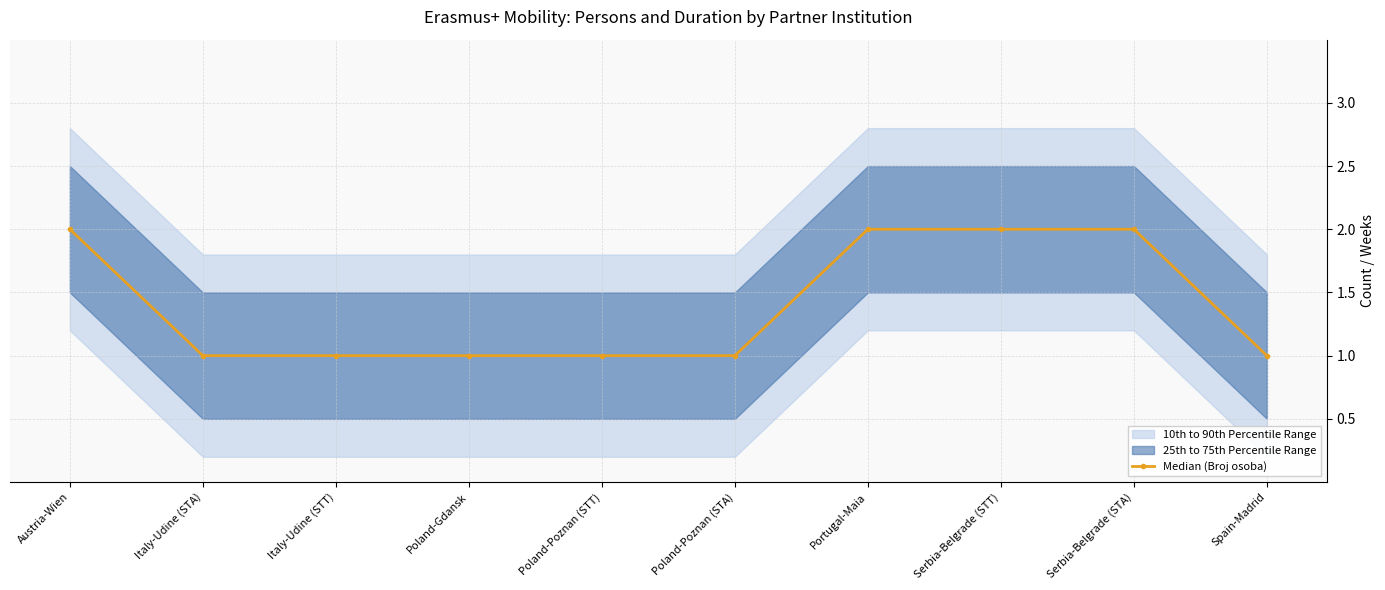

The chart shows a value of 1 at Spain-Madrid. True or false?

True